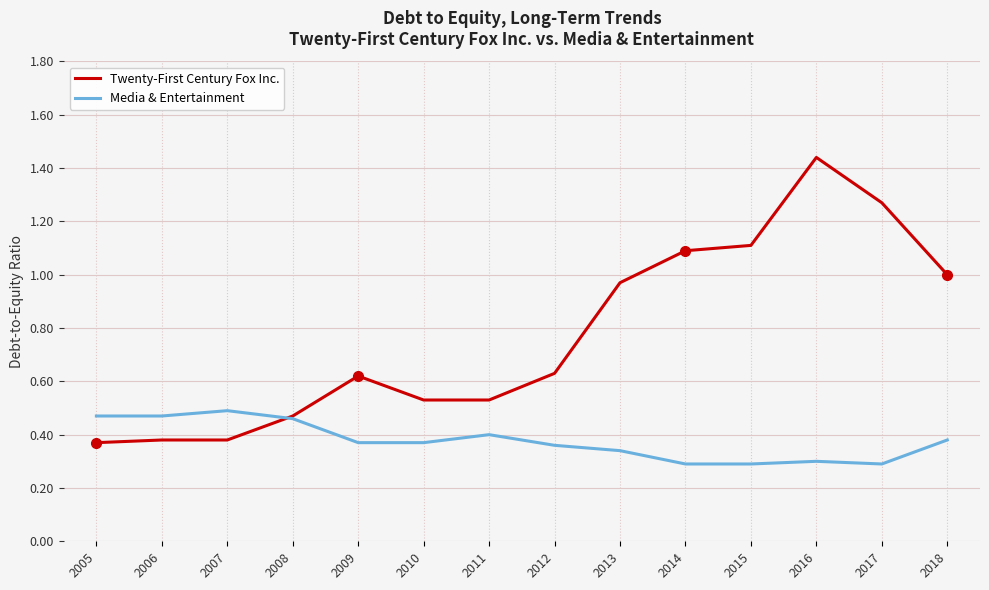

Which series changed the most between 2008 and 2012?

Twenty-First Century Fox Inc.